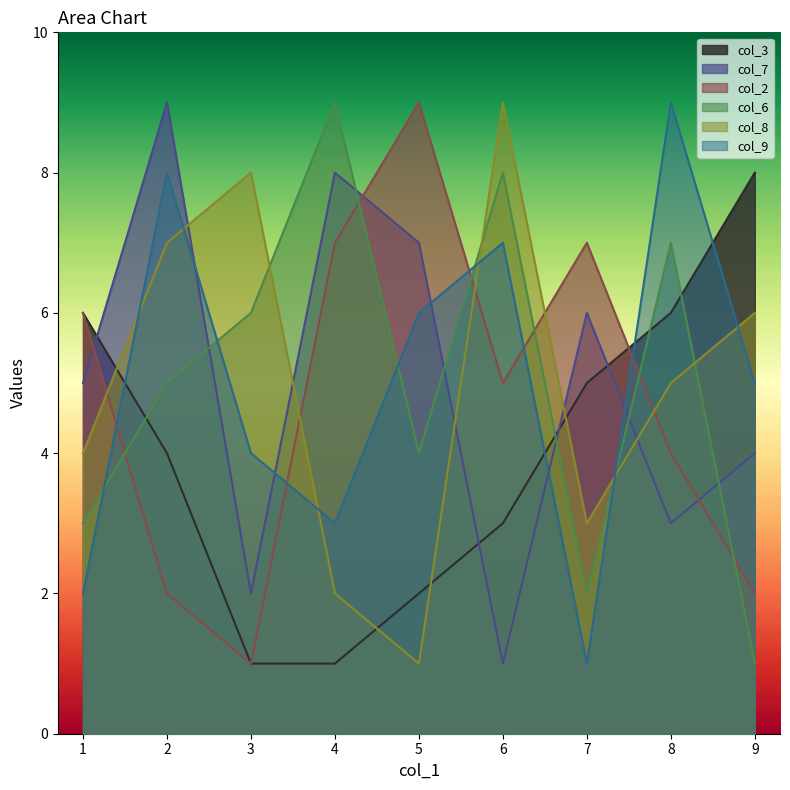

Between 1 and 2, which series saw the biggest shift?

col_9